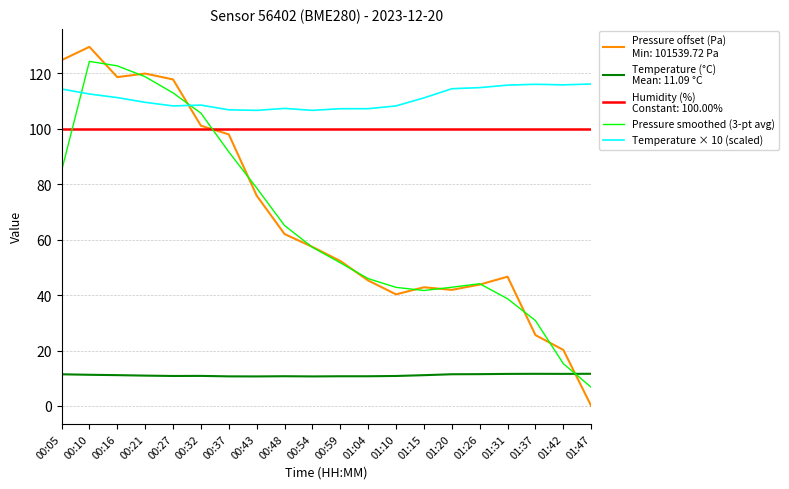

What is the total value across all series at 00:27?

449.7